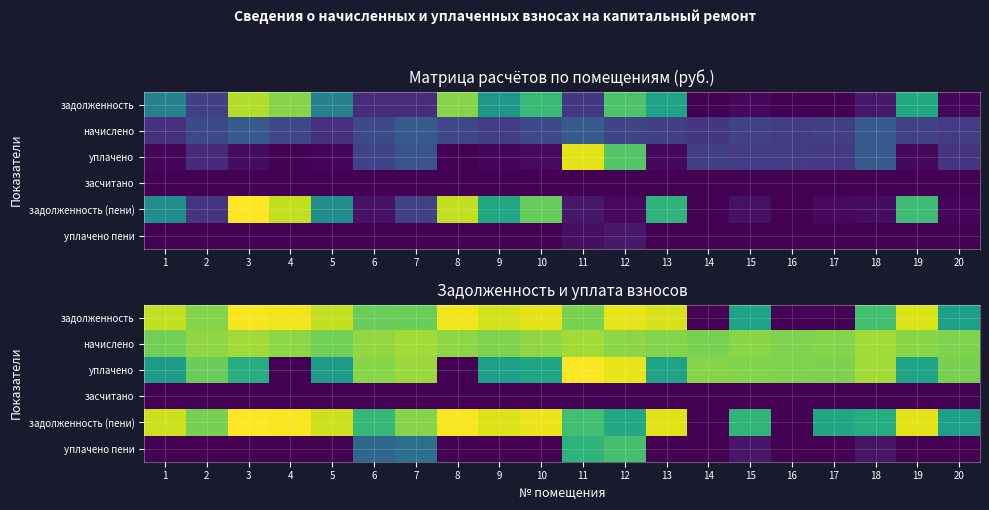

List the series in order of their peak value, lowest first.

засчитано, уплачено пени, начислено, задолженность, уплачено, задолженность (пени)